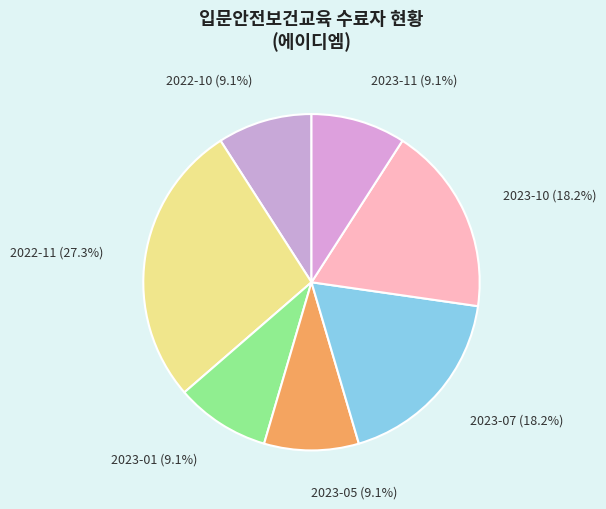

To the nearest percent, what is the average slice percentage?

14%